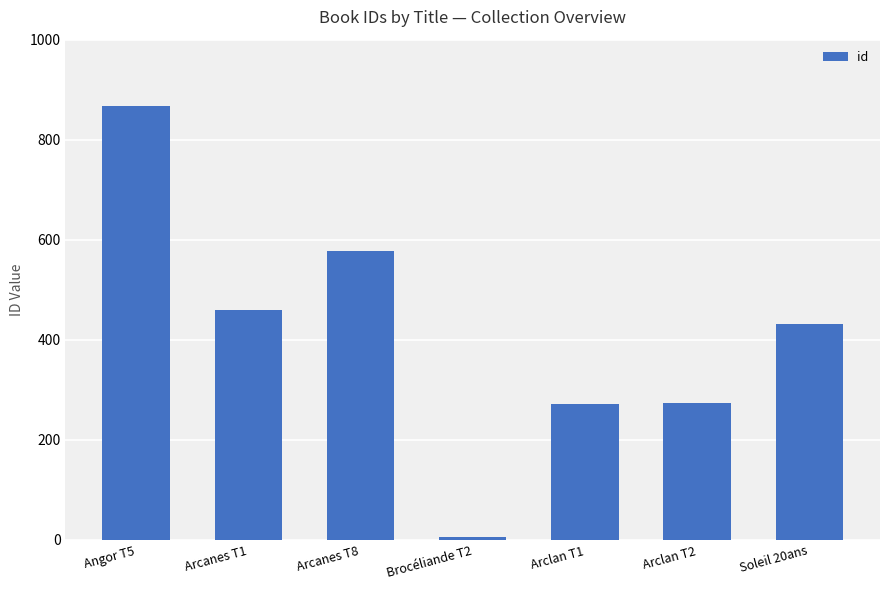

Between Arclan T1 and Arcanes T1, which is larger?

Arcanes T1